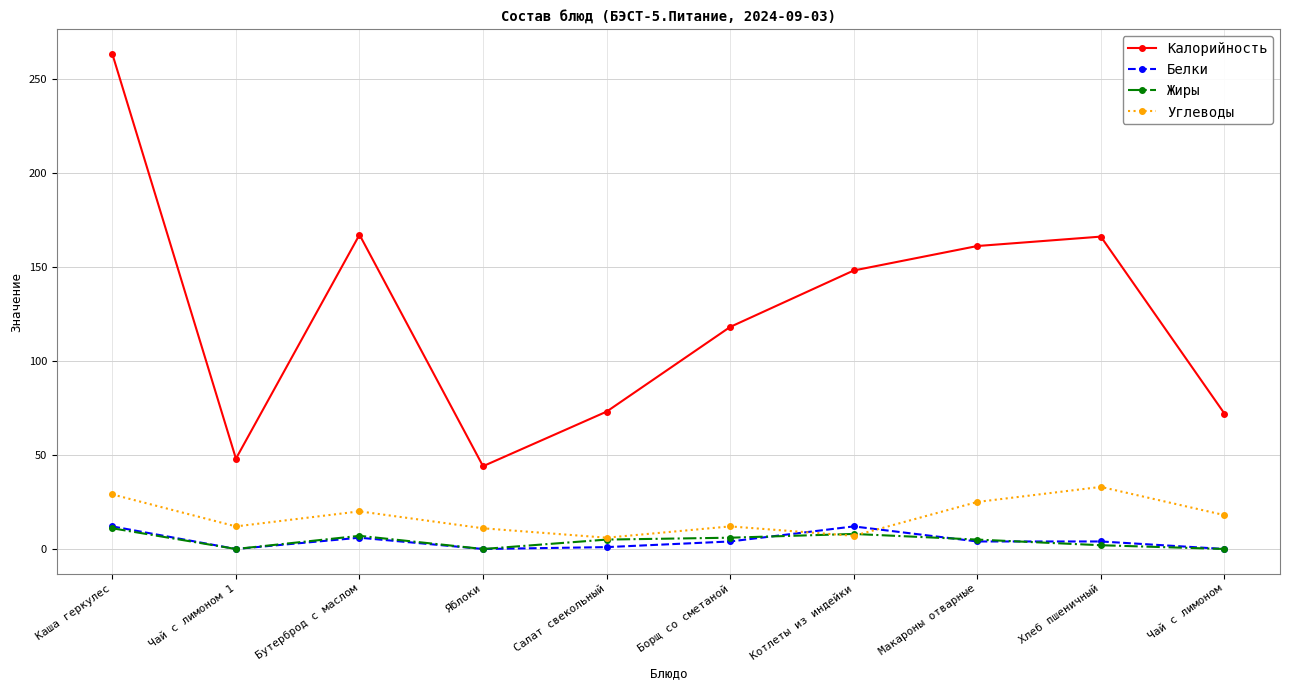

At how many categories does at least one series exceed 1?

10